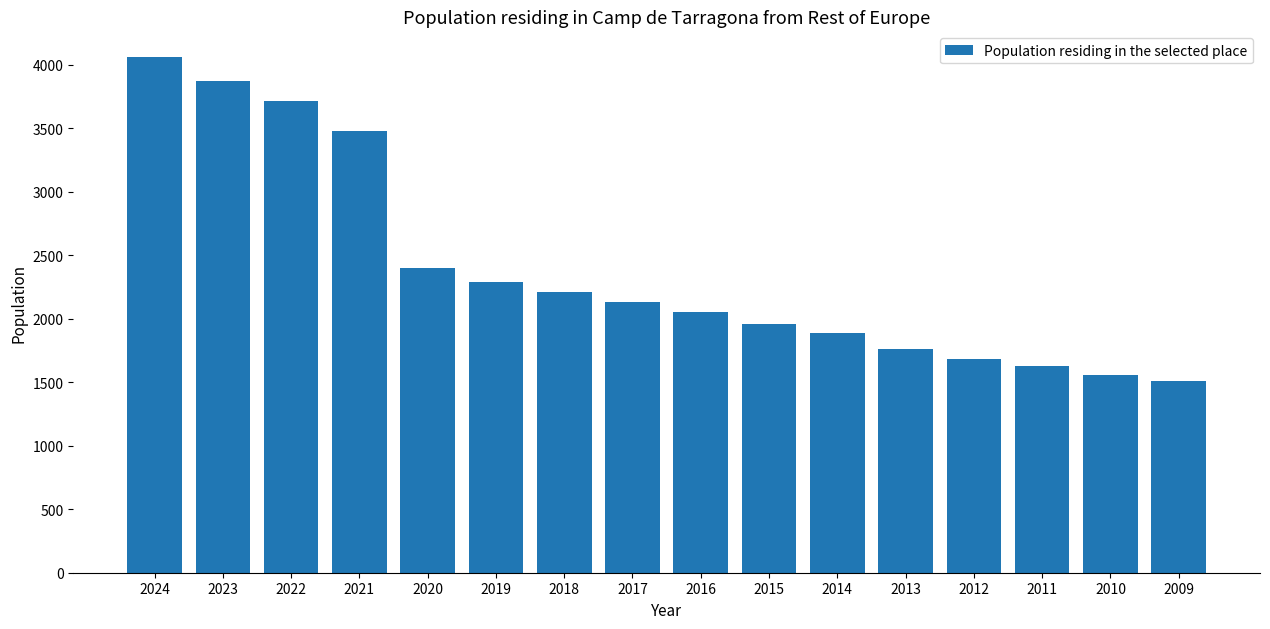

Reading left to right, what are all the values shown in this chart?

4061	3874	3714	3476	2401	2288	2211	2131	2052	1959	1885	1765	1683	1628	1555	1511